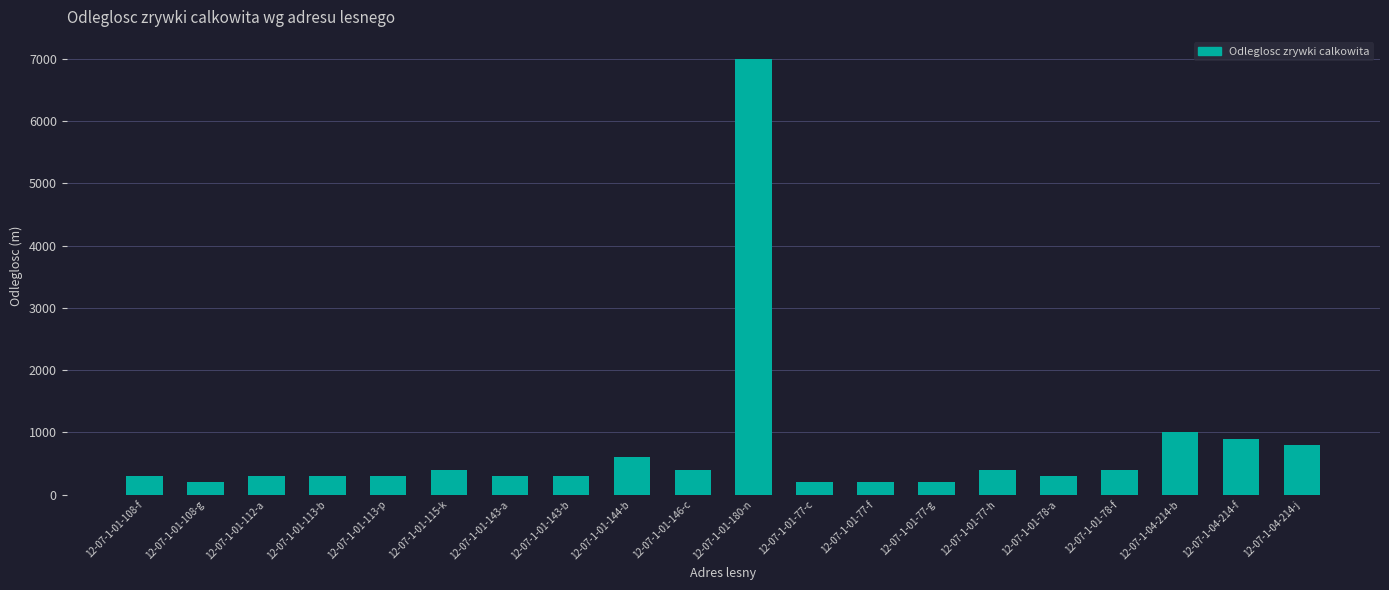

What is the approximate value at 12-07-1-01-108-f, to the nearest 50?

300